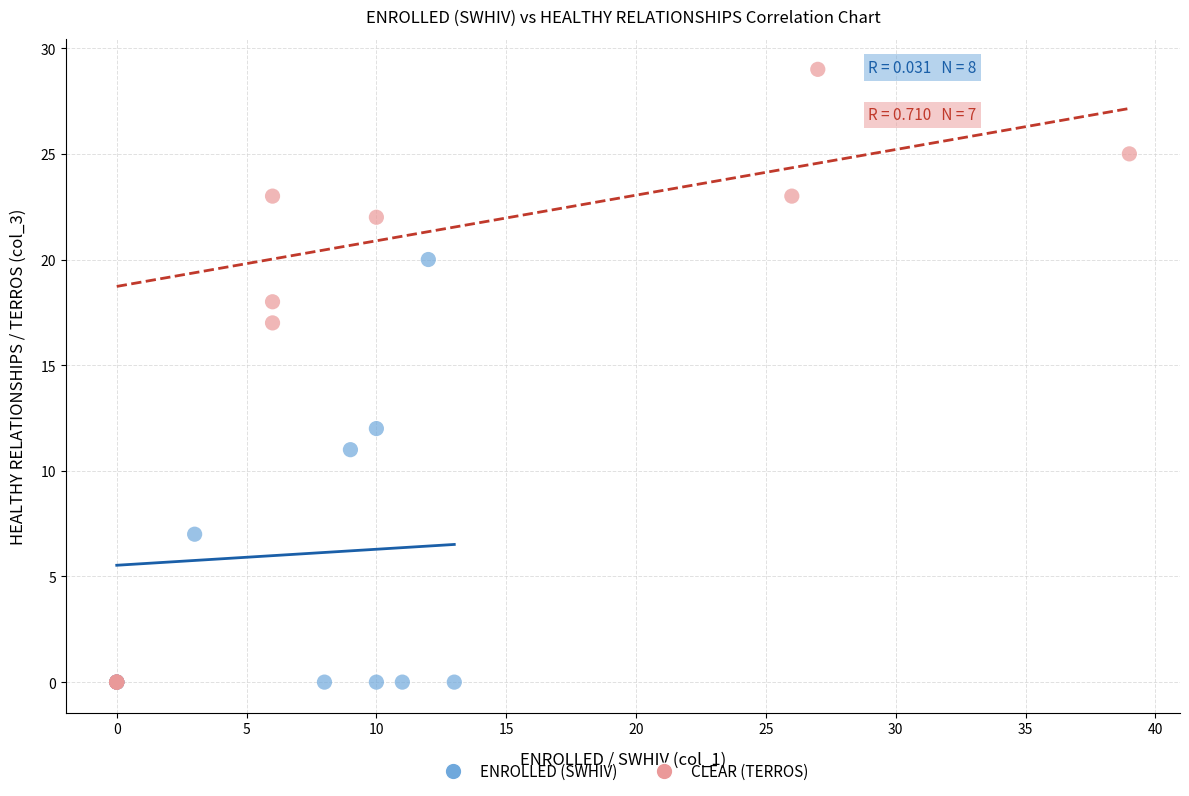

Which series has the widest spread of Y values?

CLEAR (TERROS)